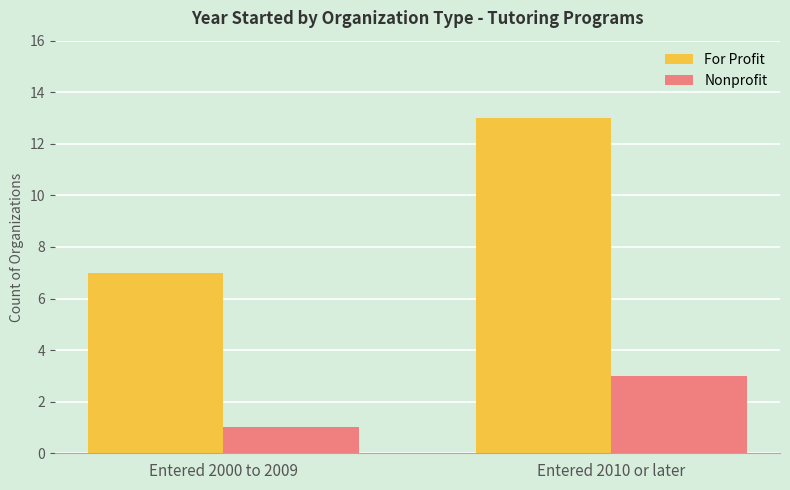

At which label does For Profit reach its minimum?

Entered 2000 to 2009